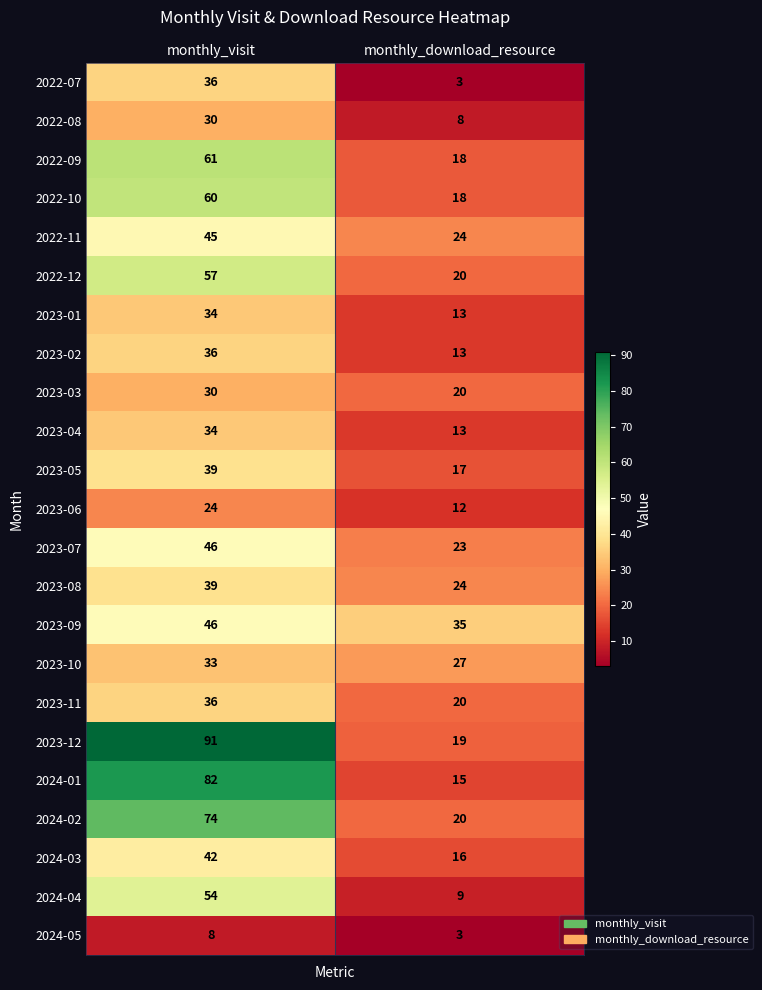

How many distinct data groups are displayed?

23